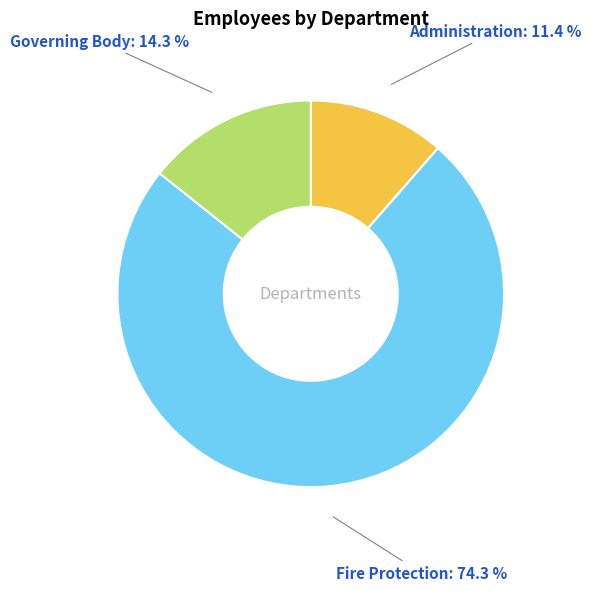

Is there a majority slice in this chart?

Yes